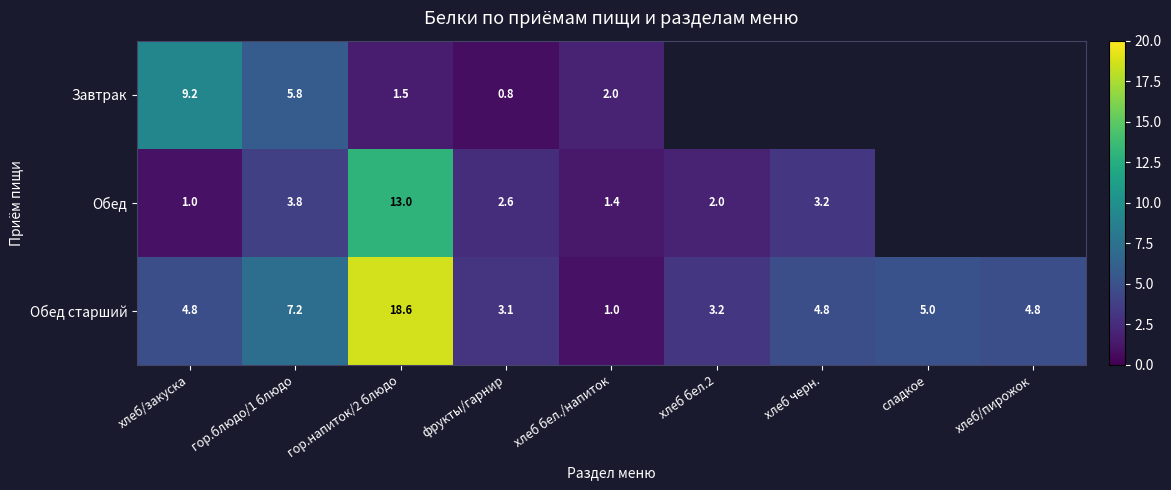

What is the difference between the highest and lowest values at хлеб/закуска?

8.2